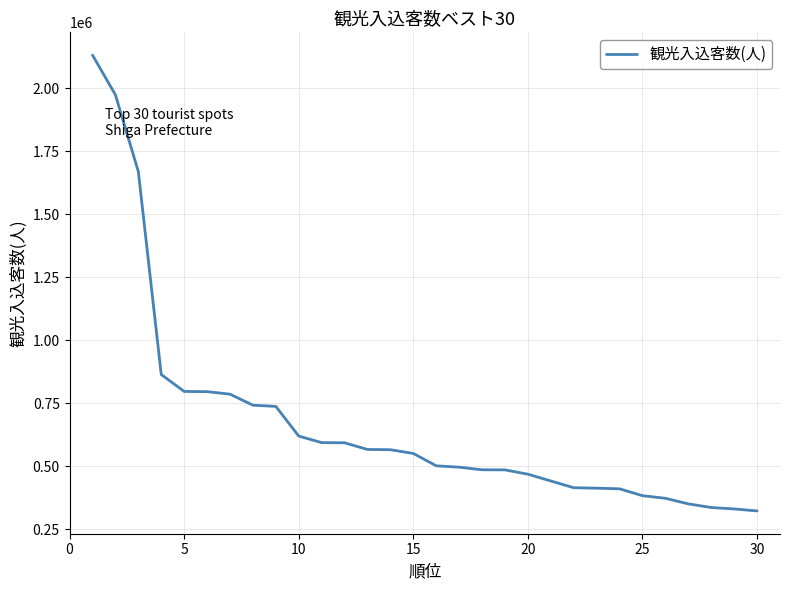

What is the difference between the maximum and minimum values?

1808600